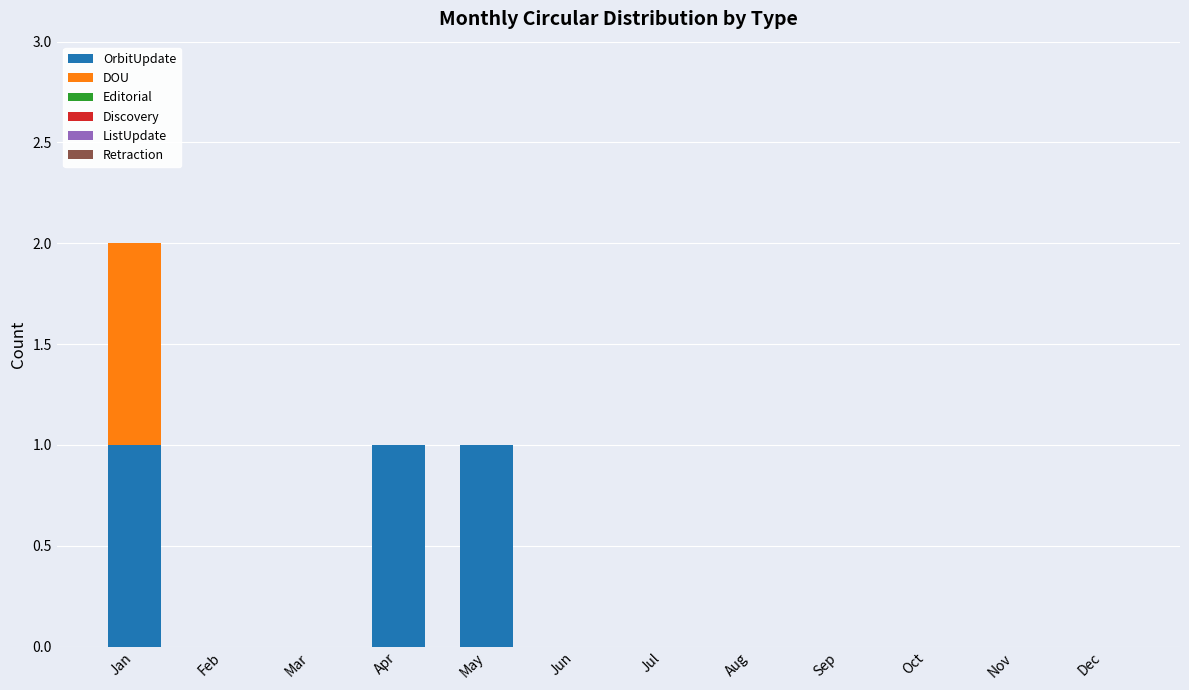

Reading right to left, list the values for the OrbitUpdate series.

Dec=0	Nov=0	Oct=0	Sep=0	Aug=0	Jul=0	Jun=0	May=1	Apr=1	Mar=0	Feb=0	Jan=1